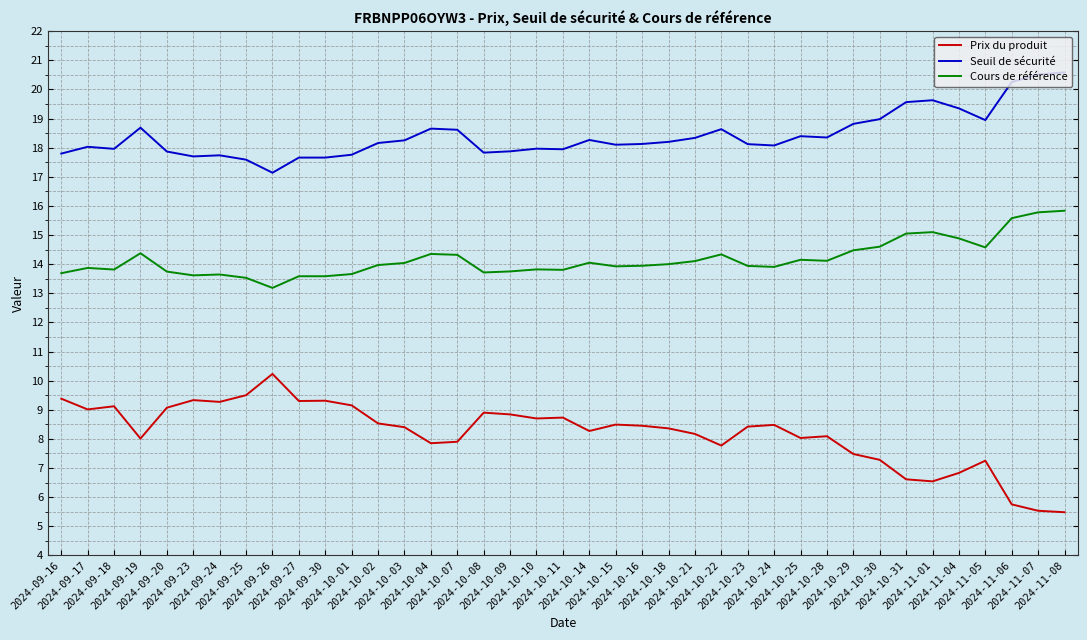

What is the maximum value shown in the chart?

20.6